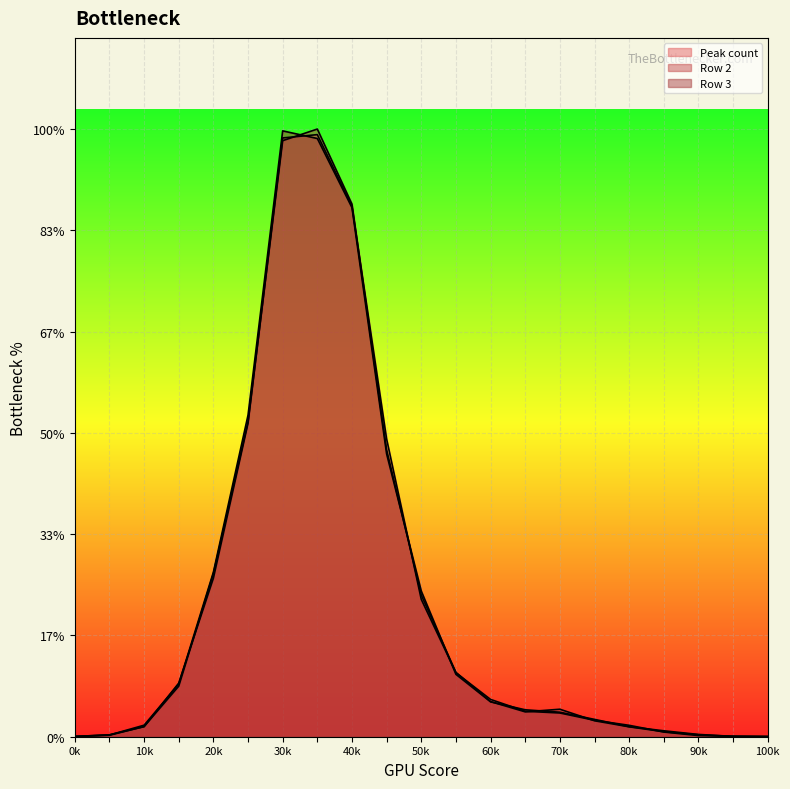

Which series has the largest total across all categories?

Row 3